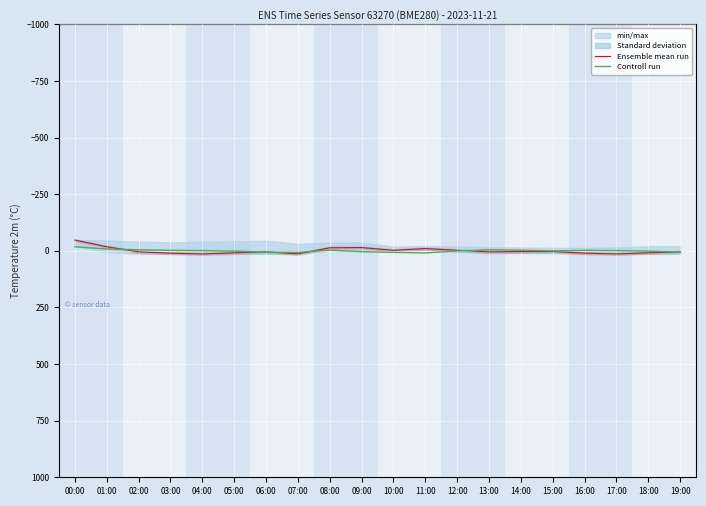

Is it true that Controll run equals 9.6 at 11:00?

True